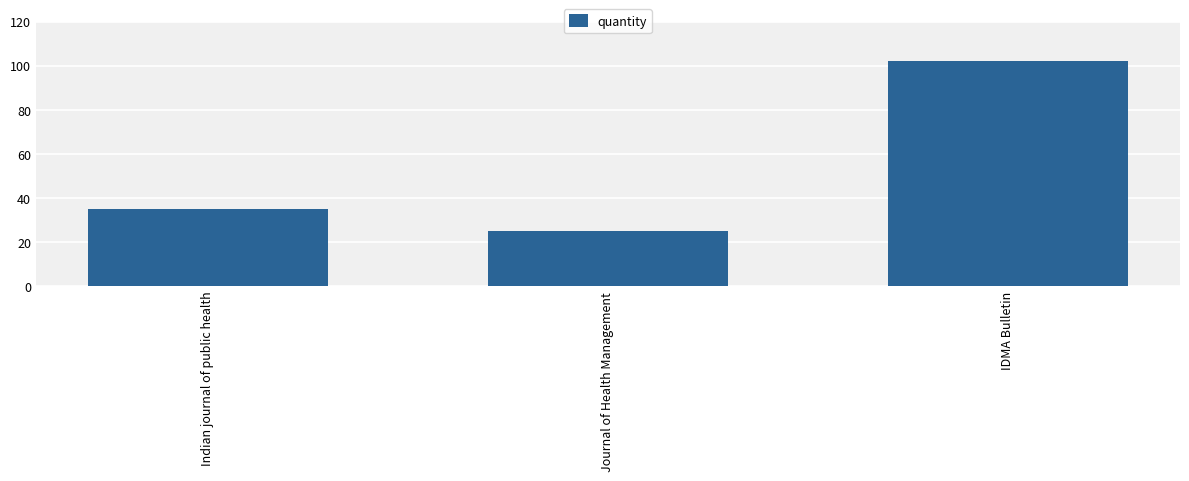

What is the value of the 2nd bar from the left?

25